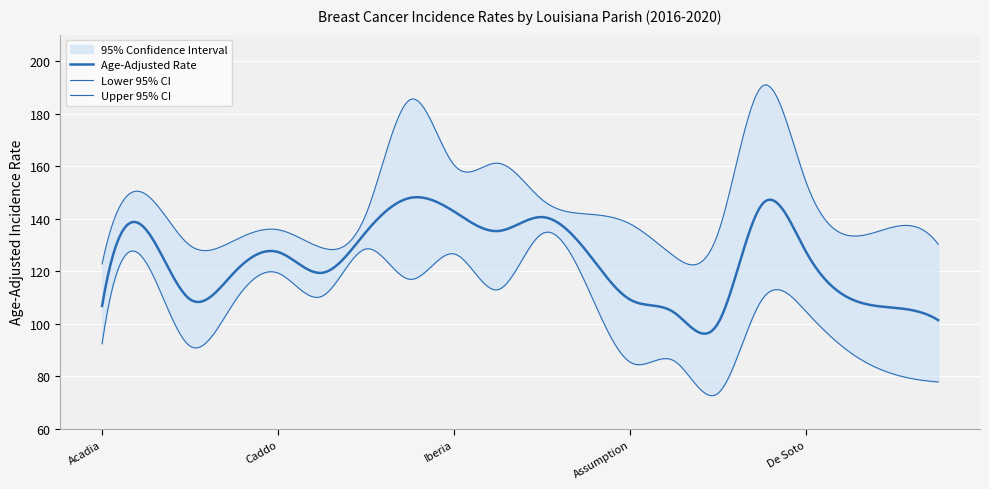

Which category has the lowest value in the Lower 95% CI series?

Bienville